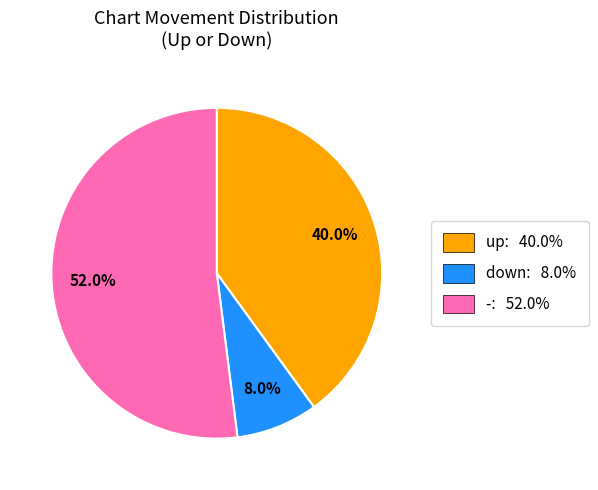

Does any single category account for the majority?

Yes